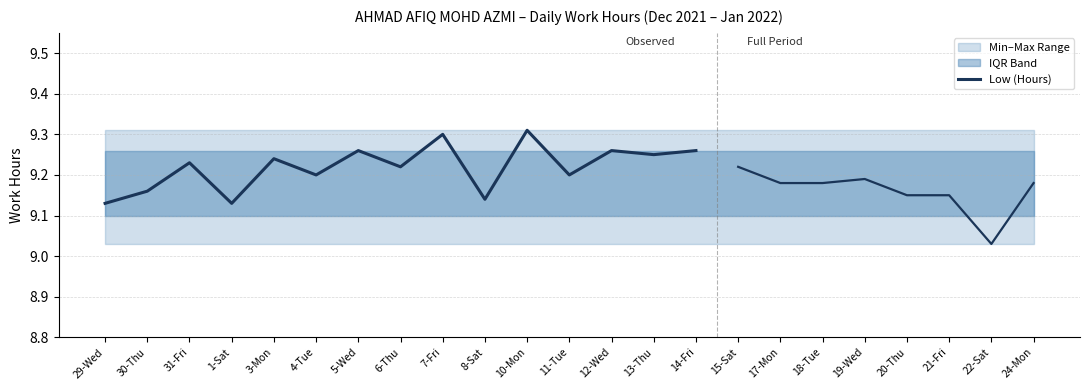

What is the label of the 10th point from the right?

4-Tue